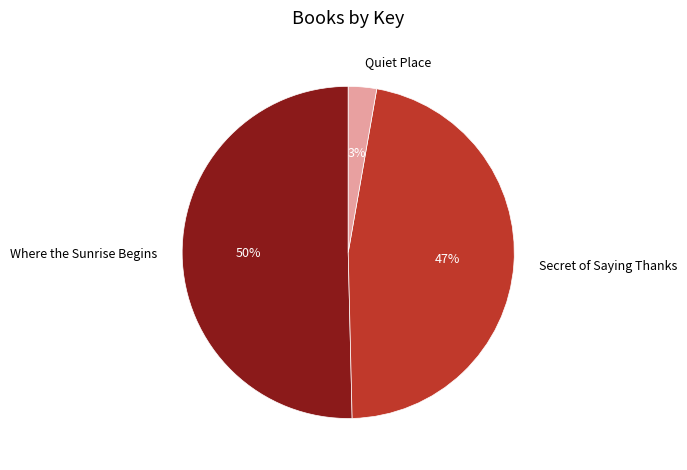

Which category accounts for the majority?

Where the Sunrise Begins